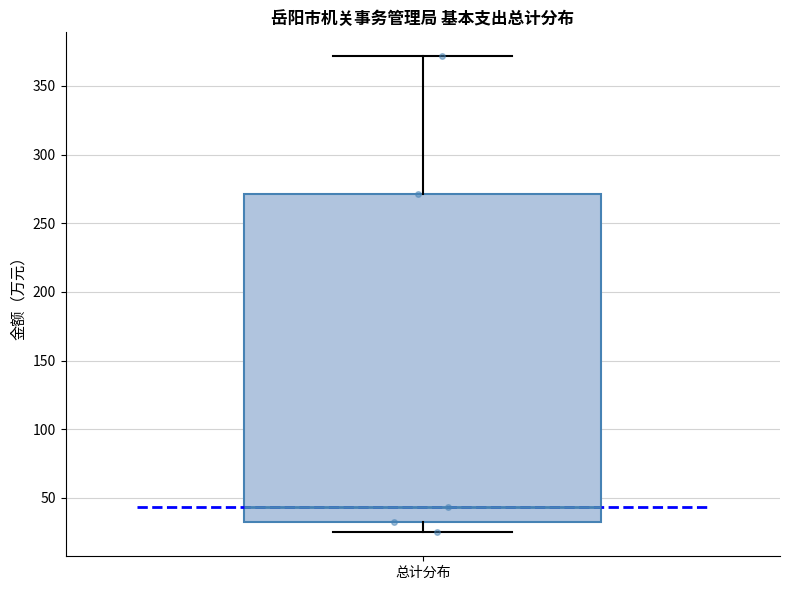

Transcribe this box plot: give where the median line is, the range the box spans, and where the two whiskers end, as read against the y-axis. The values are not printed on the chart, so give them approximately, as read against the axis.

median 45, box 35 to 270, whiskers 25 to 370